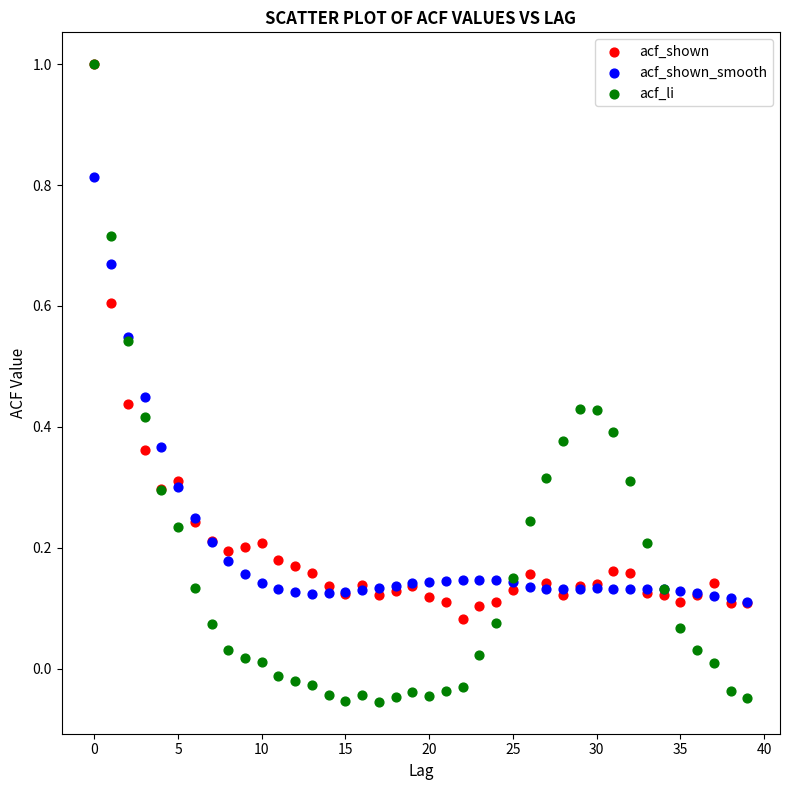

What are all the series names shown in the legend?

acf_shown, acf_shown_smooth, acf_li